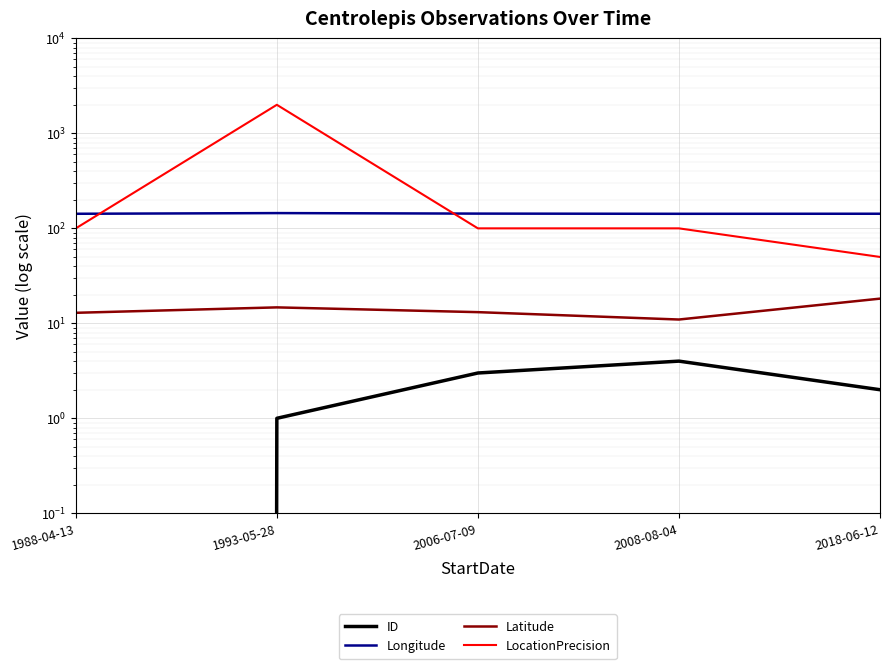

Between 2006-07-09 and 2018-06-12, which is larger?

2006-07-09